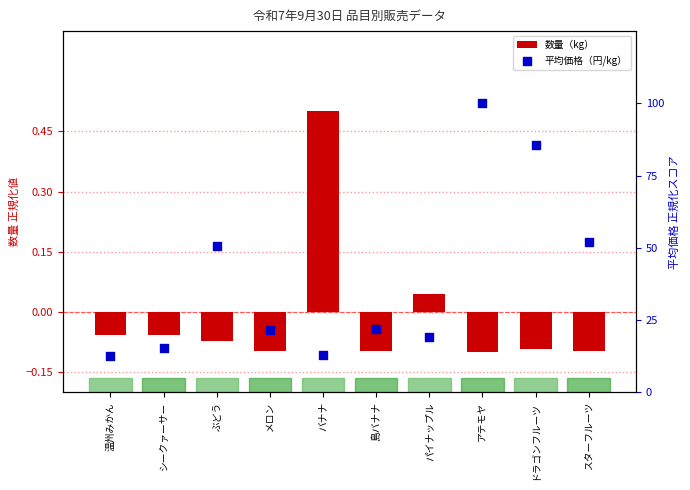

Which series has the largest Y range (max minus min)?

平均価格（円/kg）